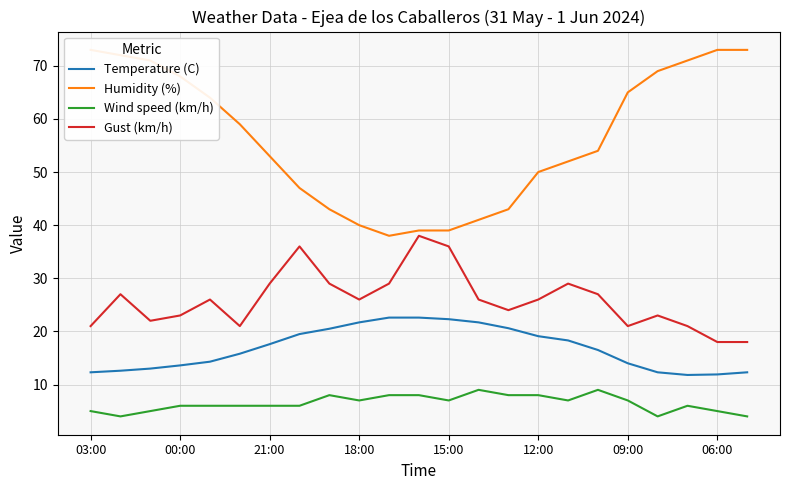

Reading right to left, extract all data points from this chart.

Temperature (C): 12.3	11.9	11.8	12.3	14.0	16.5	18.3	19.1	20.6	21.7	22.3	22.6	22.6	21.7	20.5	19.5	17.6	15.8	14.3	13.6	13.0	12.6	12.3
Humidity (%): 73.0	73.0	71.0	69.0	65.0	54.0	52.0	50.0	43.0	41.0	39.0	39.0	38.0	40.0	43.0	47.0	53.0	59.0	64.0	68.0	71.0	72.0	73.0
Wind speed (km/h): 4.0	5.0	6.0	4.0	7.0	9.0	7.0	8.0	8.0	9.0	7.0	8.0	8.0	7.0	8.0	6.0	6.0	6.0	6.0	6.0	5.0	4.0	5.0
Gust (km/h): 18.0	18.0	21.0	23.0	21.0	27.0	29.0	26.0	24.0	26.0	36.0	38.0	29.0	26.0	29.0	36.0	29.0	21.0	26.0	23.0	22.0	27.0	21.0